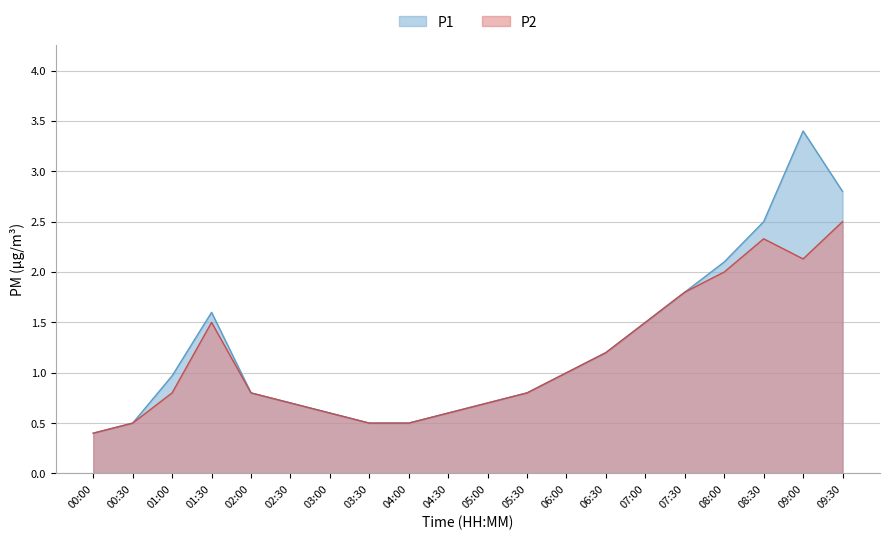

What is the value of the P1 point at the 8th from the left?

0.5